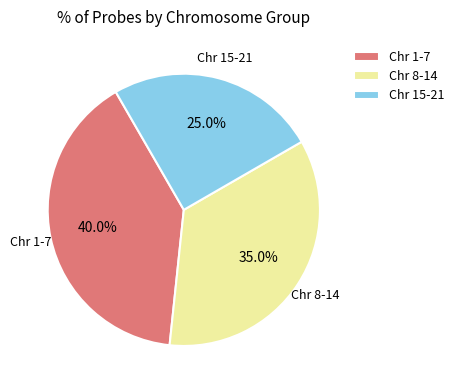

Combined, what portion of the pie is Chr 1-7 and Chr 8-14?

75.0%